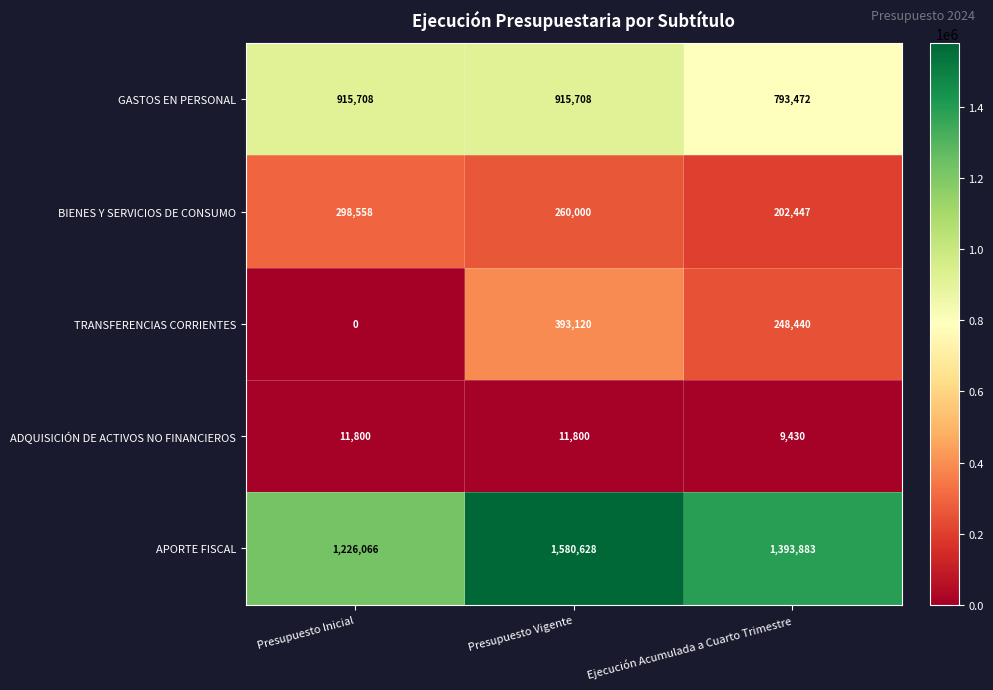

Between Presupuesto Inicial and Ejecución Acumulada a Cuarto Trimestre, which series saw the biggest shift?

TRANSFERENCIAS CORRIENTES